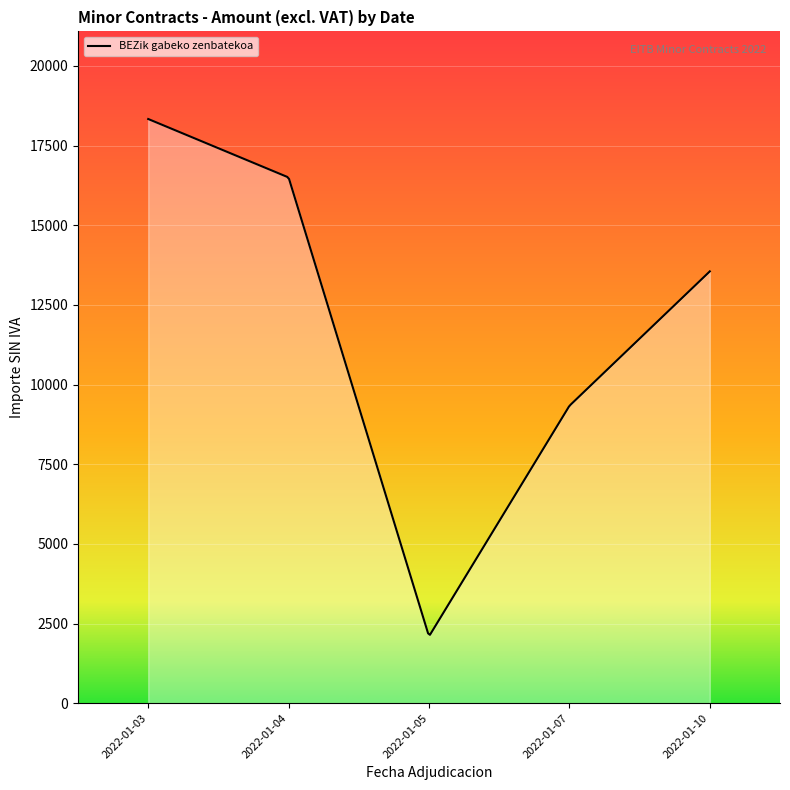

What is the minimum value shown in the chart?

2144.2